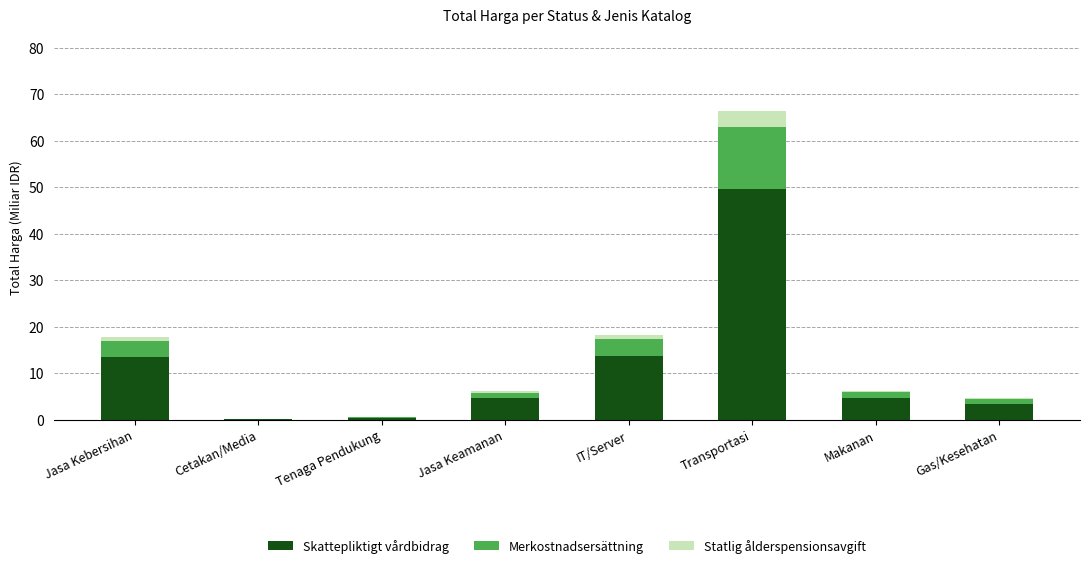

Are the bars horizontal?

No